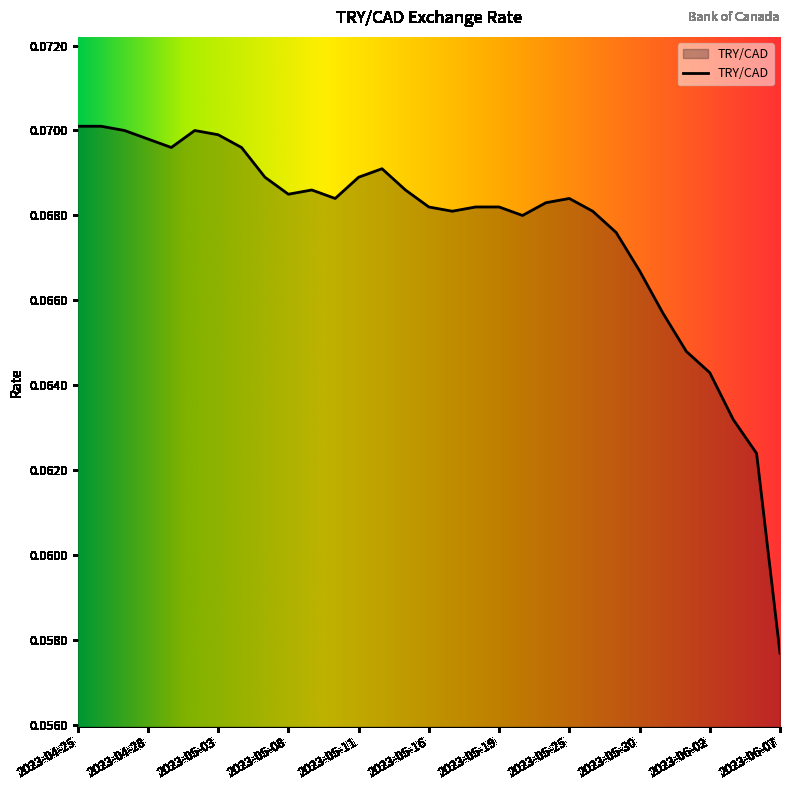

Does the chart have visible grid lines?

No